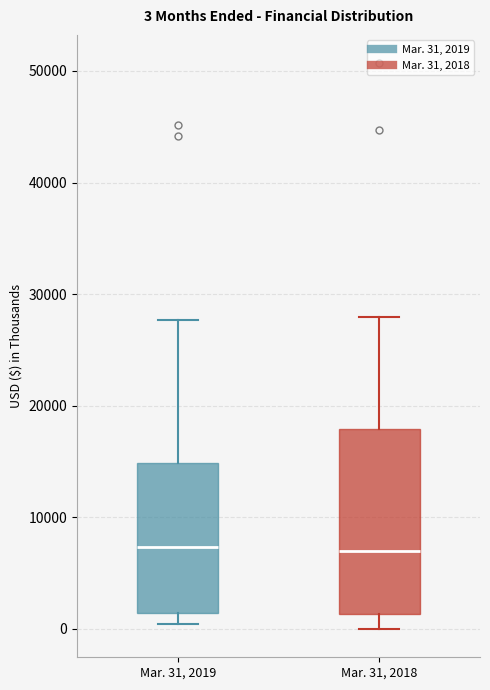

Which box is the tallest, from its lower edge to its upper edge?

Mar. 31, 2018